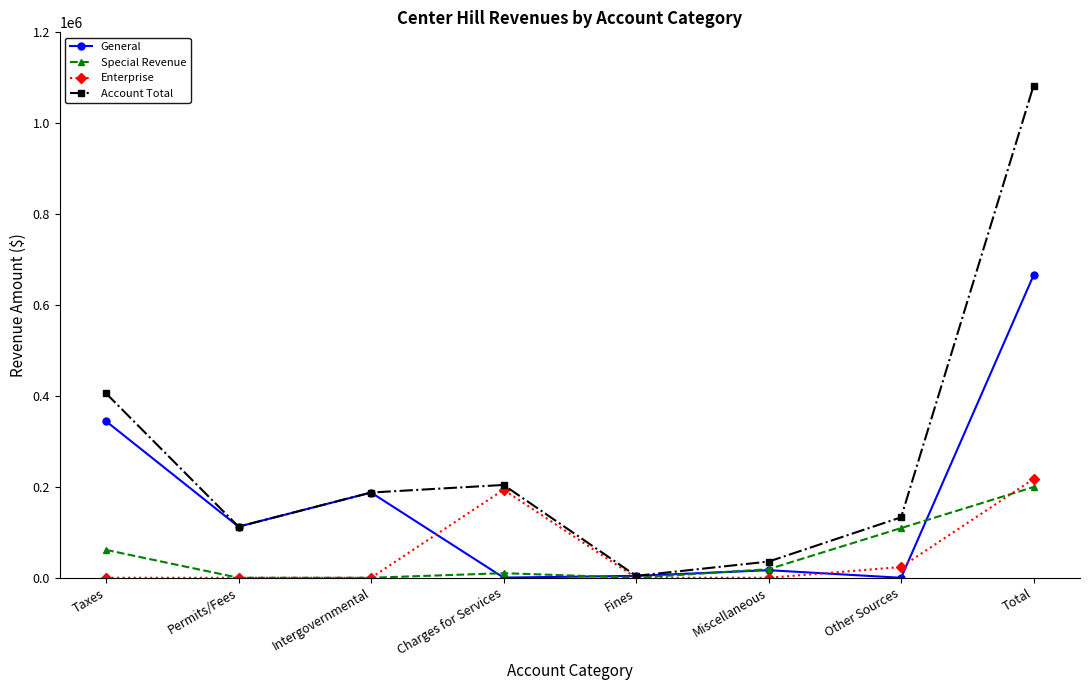

Is this an area chart (filled region under the line)?

No